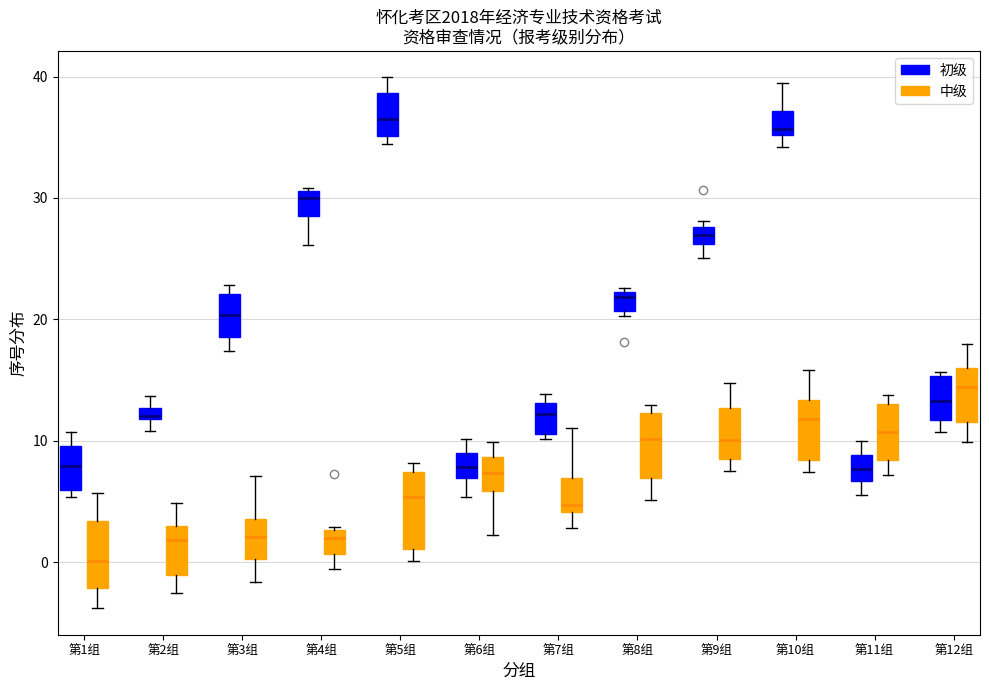

Where is the lower edge of the box for 第2组 (初级) on the y-axis? The values are not printed on the chart, so give them approximately, as read against the axis.

12